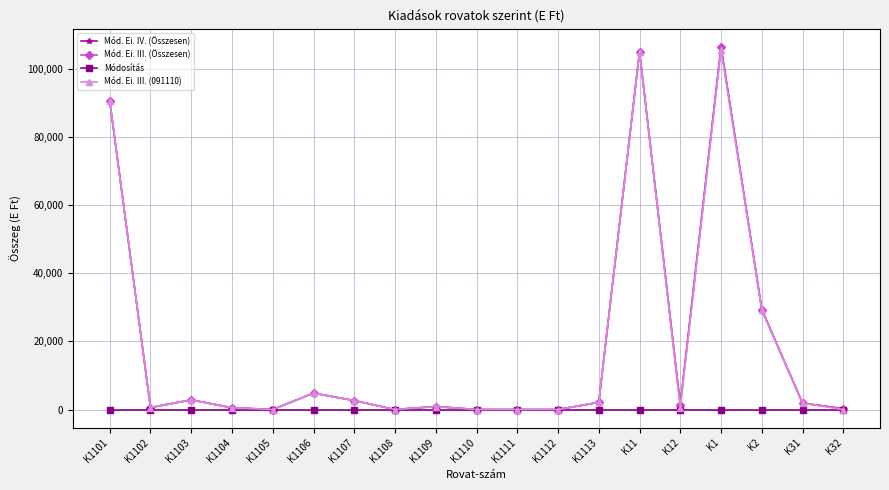

Is this an area chart (filled region under the line)?

No